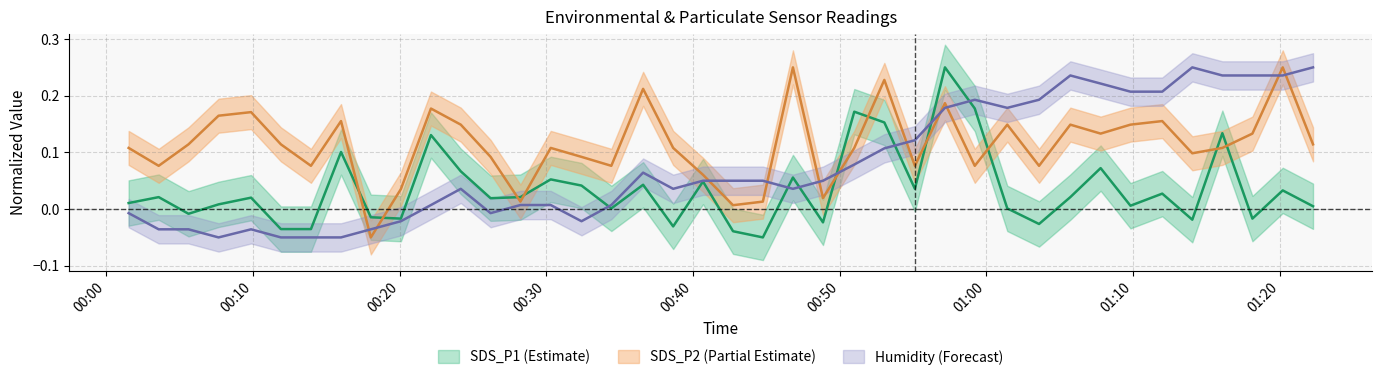

True or false: Humidity and SDS_P1 intersect in this chart.

True